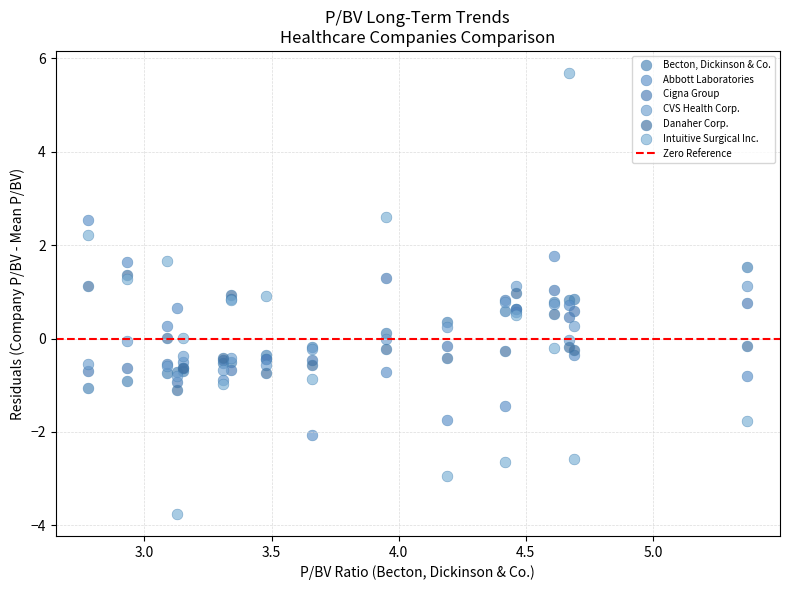

Which series has the largest Y range (max minus min)?

Intuitive Surgical Inc.